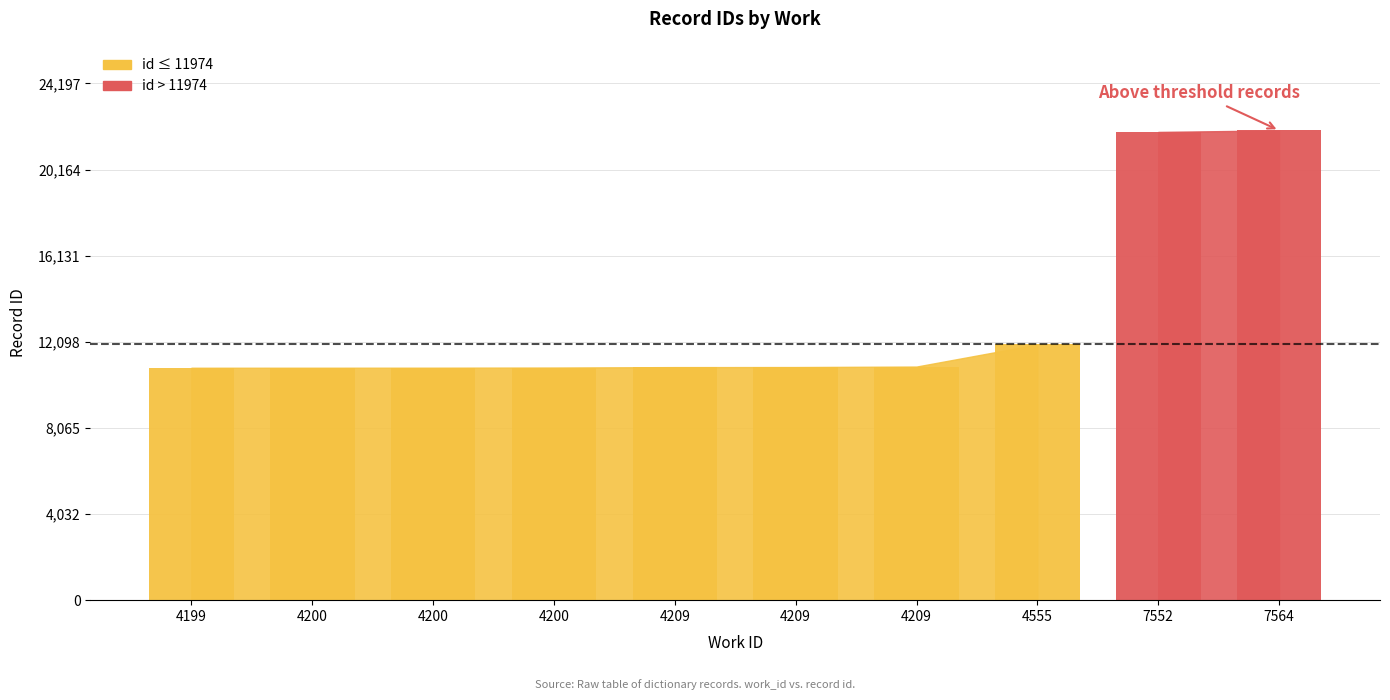

What is the sum of the values at 4555 and 4209?

22887